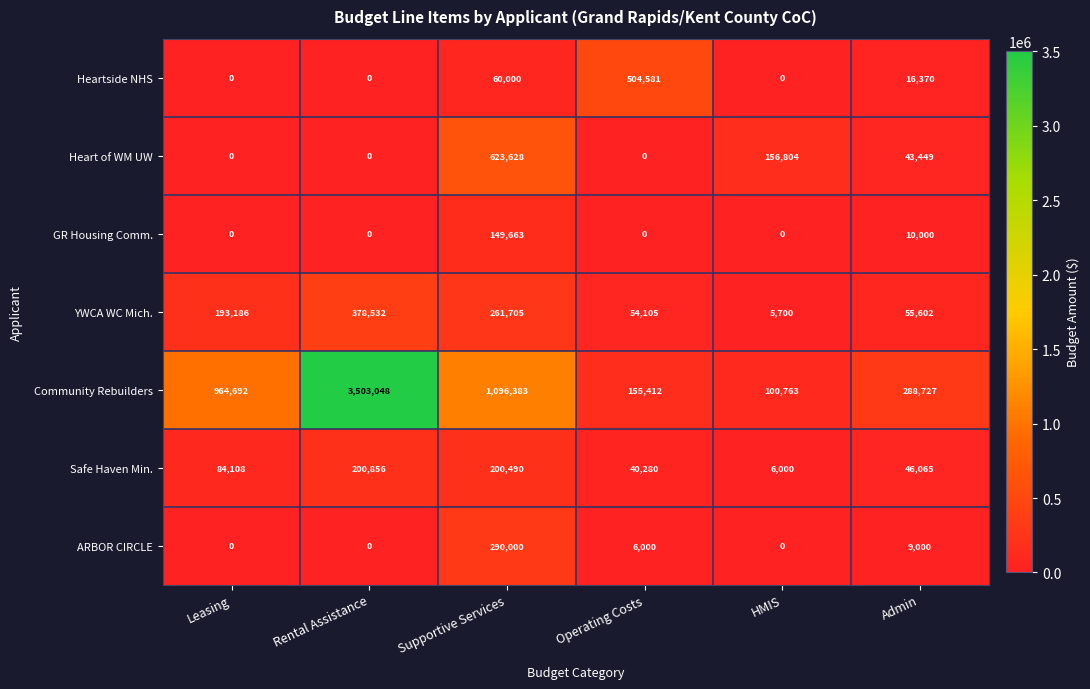

What is the total value across all series at Operating Costs?

760378